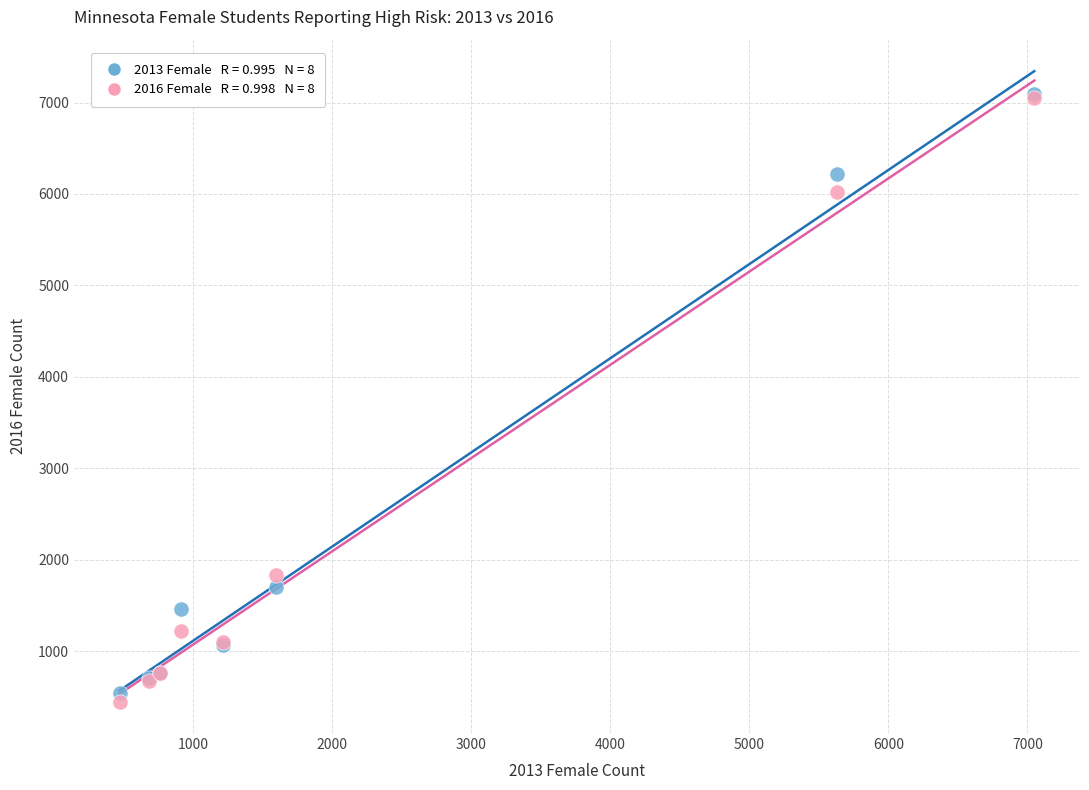

Across all series, what Y value is closest to 3770?

1827